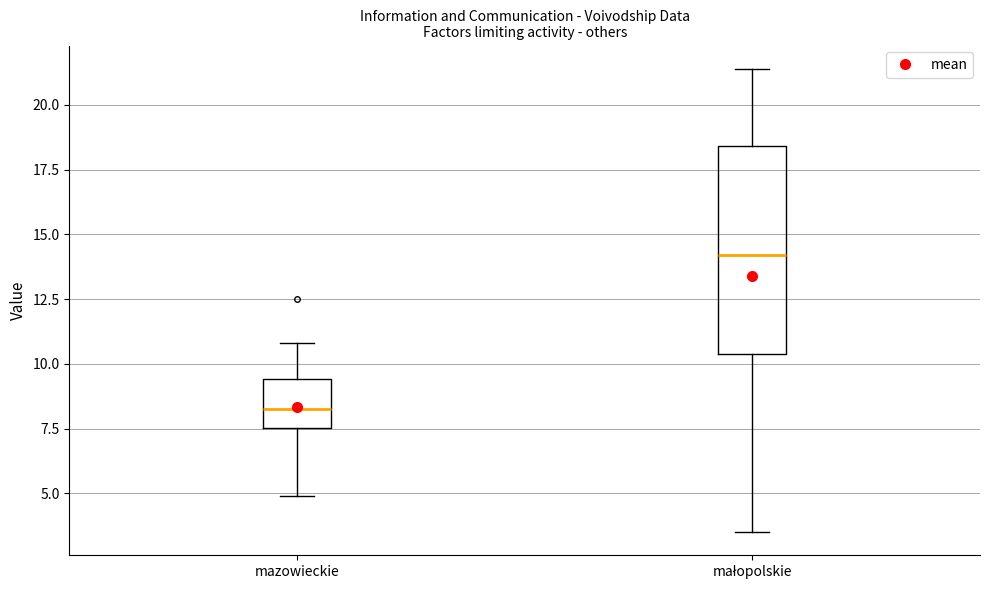

Reading left to right, read every box against the y-axis: the position of its median line, the range the box covers, and the ends of its whiskers. The values are not printed on the chart, so give them approximately, as read against the axis.

mazowieckie: median 8.5, box 7.5 to 9.5, whiskers 5.0 to 11.0
małopolskie: median 14.0, box 10.5 to 18.5, whiskers 3.5 to 21.5